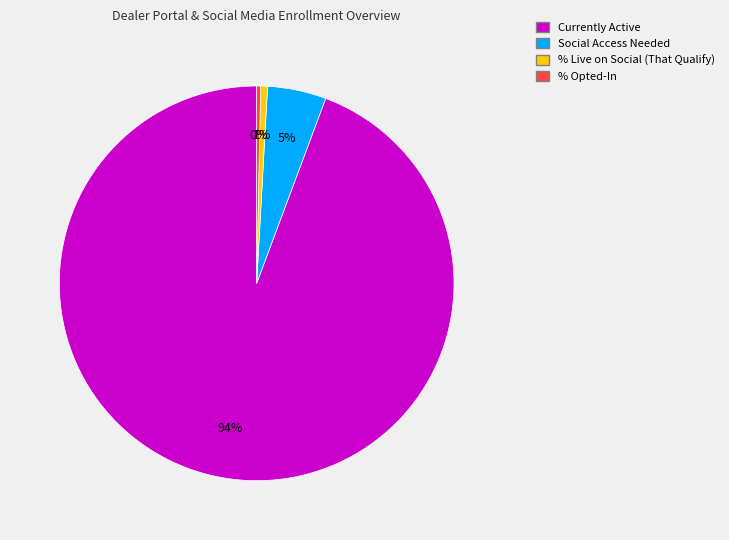

How many segments does this pie chart have?

4